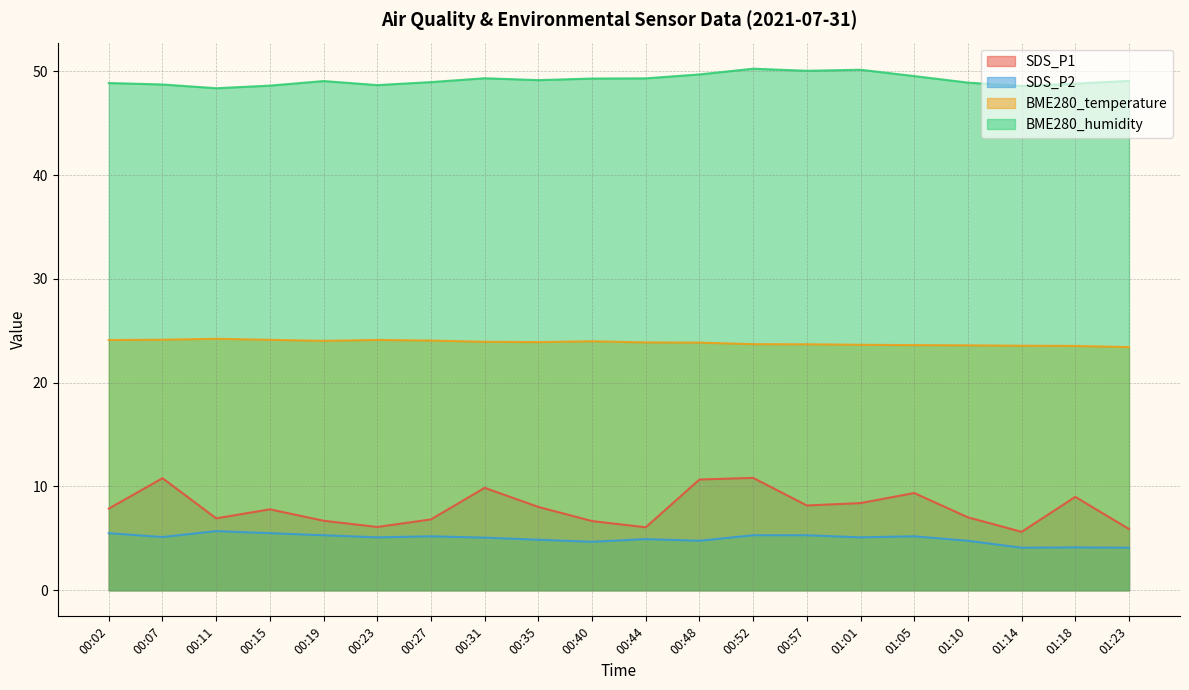

True or false: BME280_humidity has more than 2 points higher than both neighbors.

True